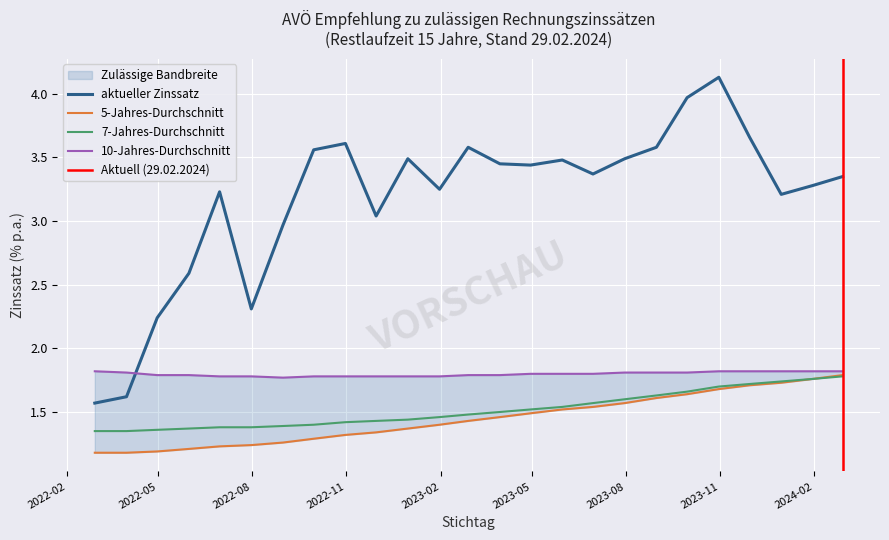

Which series has the largest range (max minus min)?

aktueller Zinssatz